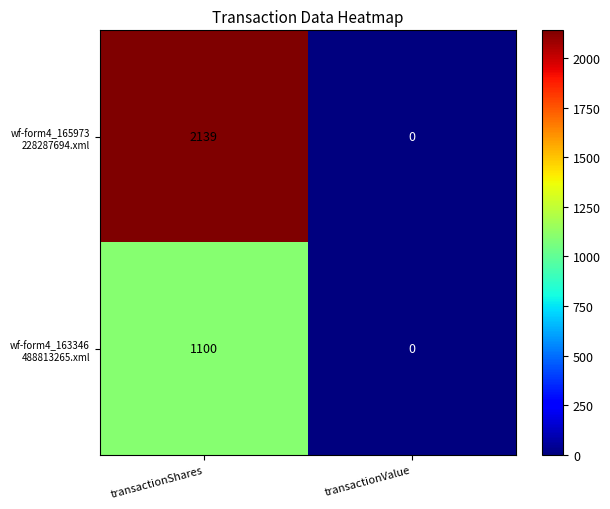

What is the spread (max minus min) of values at transactionShares?

1039